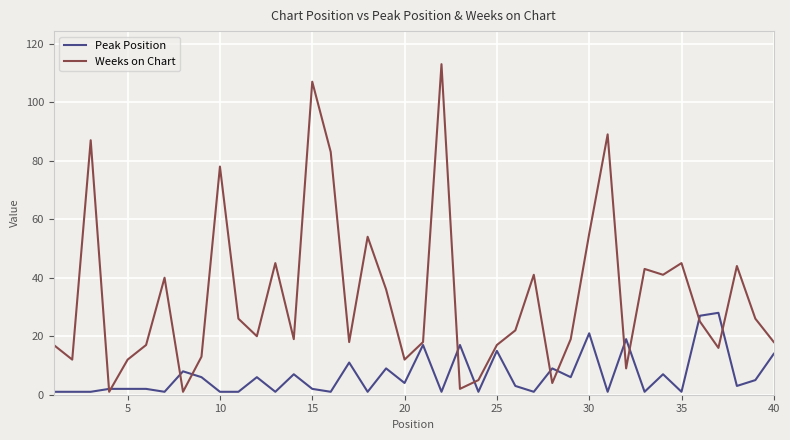

Which series has the widest spread of values?

Weeks on Chart